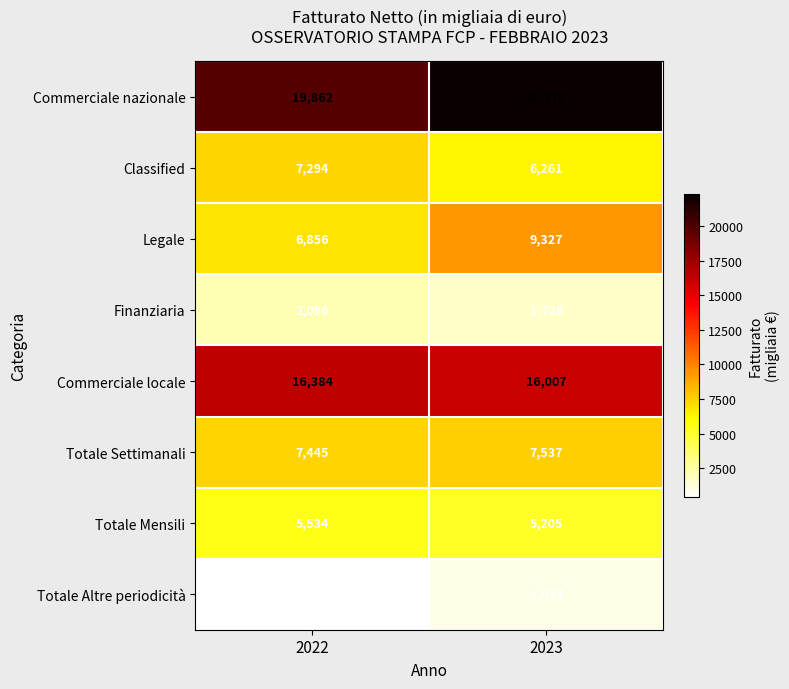

Reading right to left, extract all data points from this chart.

Commerciale nazionale: 2023=22270	2022=19862
Classified: 2023=6261	2022=7294
Legale: 2023=9327	2022=6856
Finanziaria: 2023=1726	2022=2096
Commerciale locale: 2023=16007	2022=16384
Totale Settimanali: 2023=7537	2022=7445
Totale Mensili: 2023=5205	2022=5534
Totale Altre periodicità: 2023=1033	2022=462